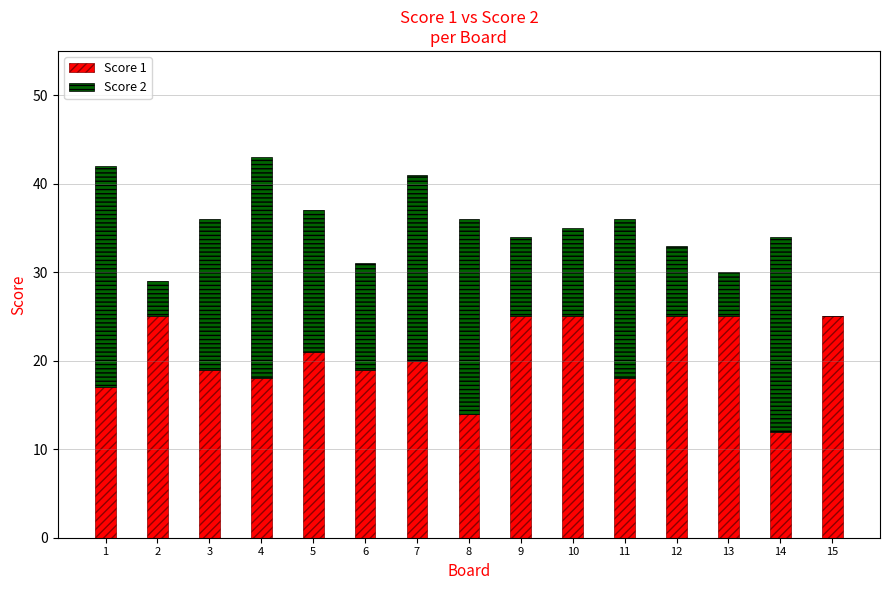

The value of Score 1 at 7 is 8. True or false?

False